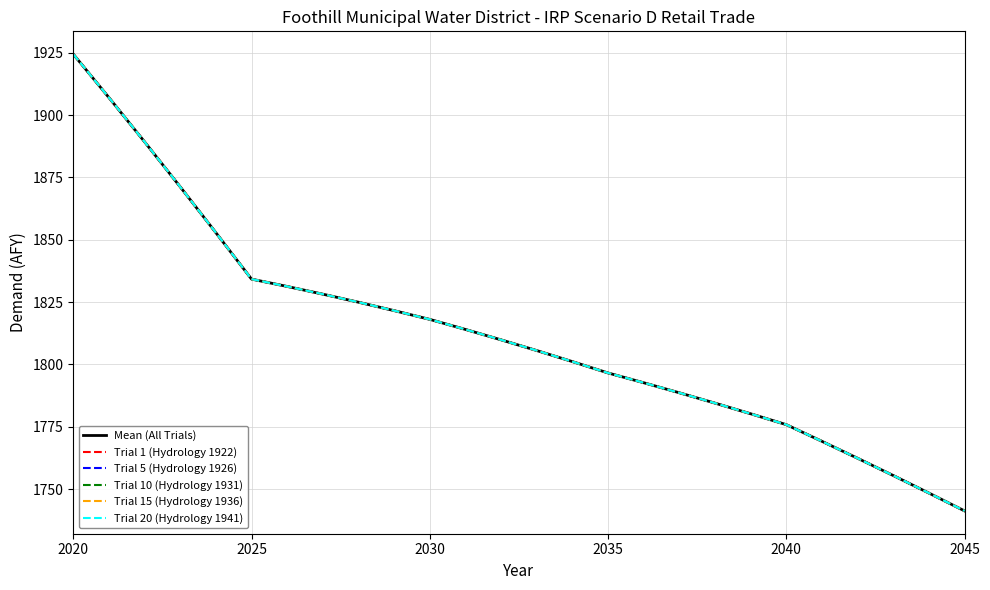

How many lines are shown in the chart?

6